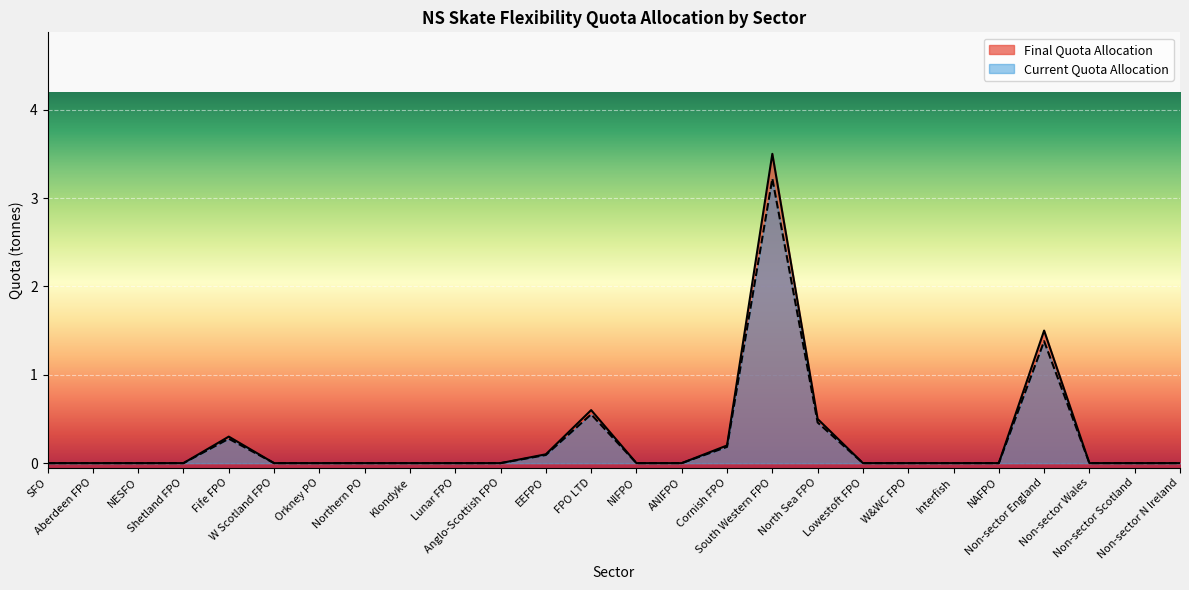

Reading left to right, what are all the values shown in this chart?

Final Quota Allocation: 0.0	0.0	0.0	0.0	0.3	0.0	0.0	0.0	0.0	0.0	0.0	0.1	0.6	0.0	0.0	0.2	3.5	0.5	0.0	0.0	0.0	0.0	1.5	0.0	0.0	0.0
Current Quota Allocation: 0.0	0.0	0.0	0.0	0.3	0.0	0.0	0.0	0.0	0.0	0.0	0.1	0.6	0.0	0.0	0.2	3.2	0.5	0.0	0.0	0.0	0.0	1.4	0.0	0.0	0.0